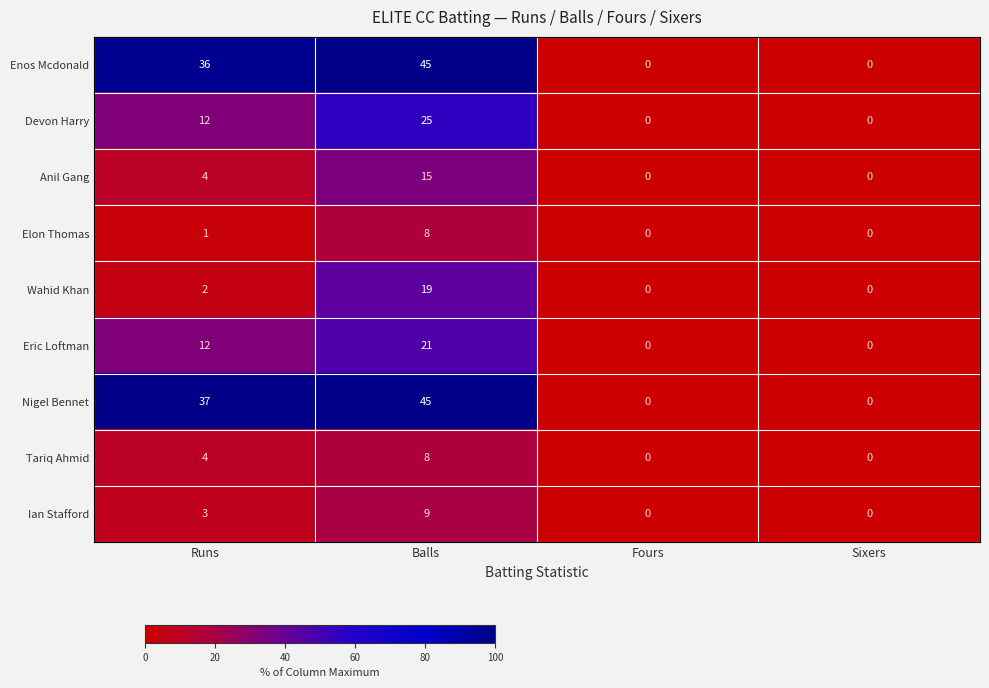

Is it true that Nigel Bennet equals 0 at Sixers?

True